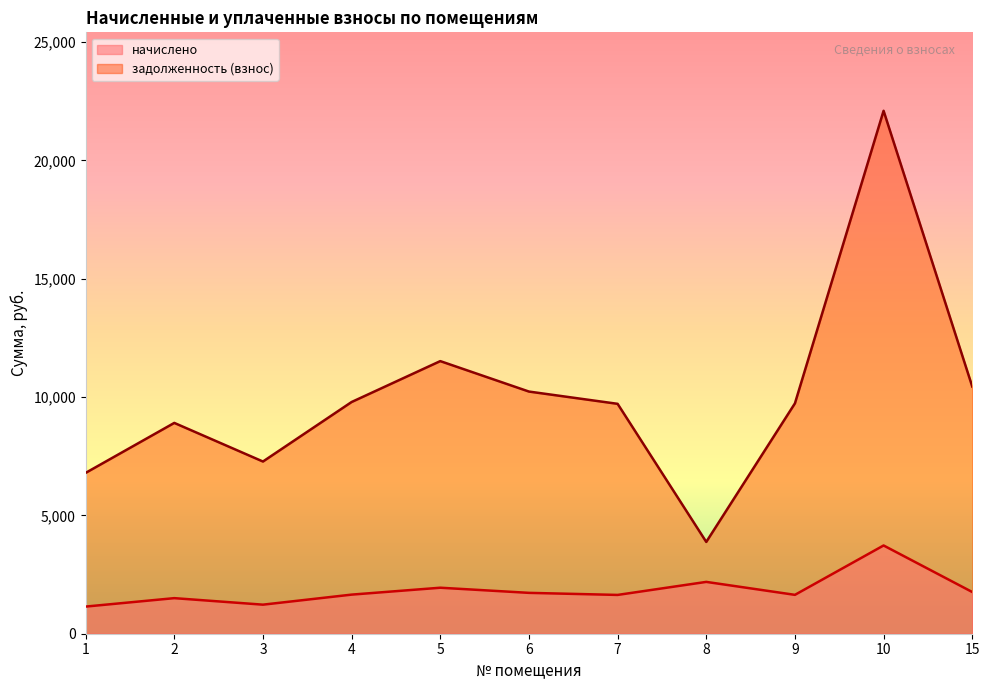

True or false: задолженность (взнос) and начислено cross at least once.

False